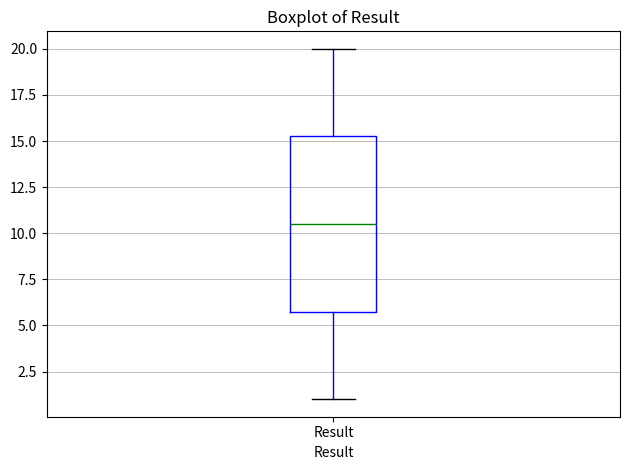

Where is the upper edge of the box for Result on the y-axis? The values are not printed on the chart, so give them approximately, as read against the axis.

15.5